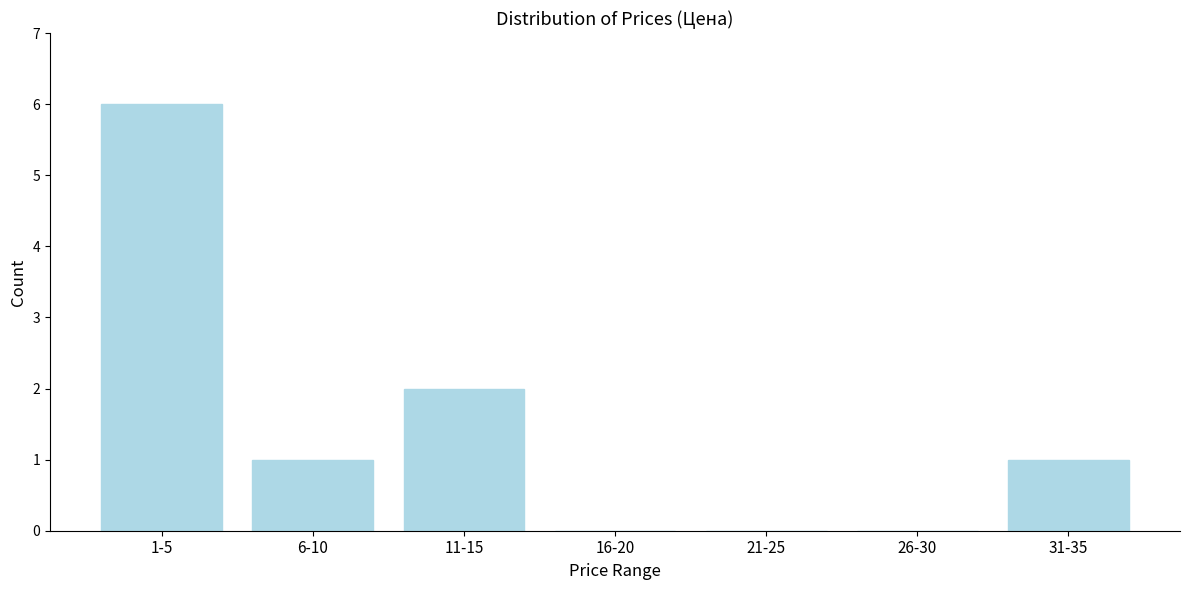

Reading right to left, transcribe all the data shown in this chart.

31-35=1	26-30=0	21-25=0	16-20=0	11-15=2	6-10=1	1-5=6